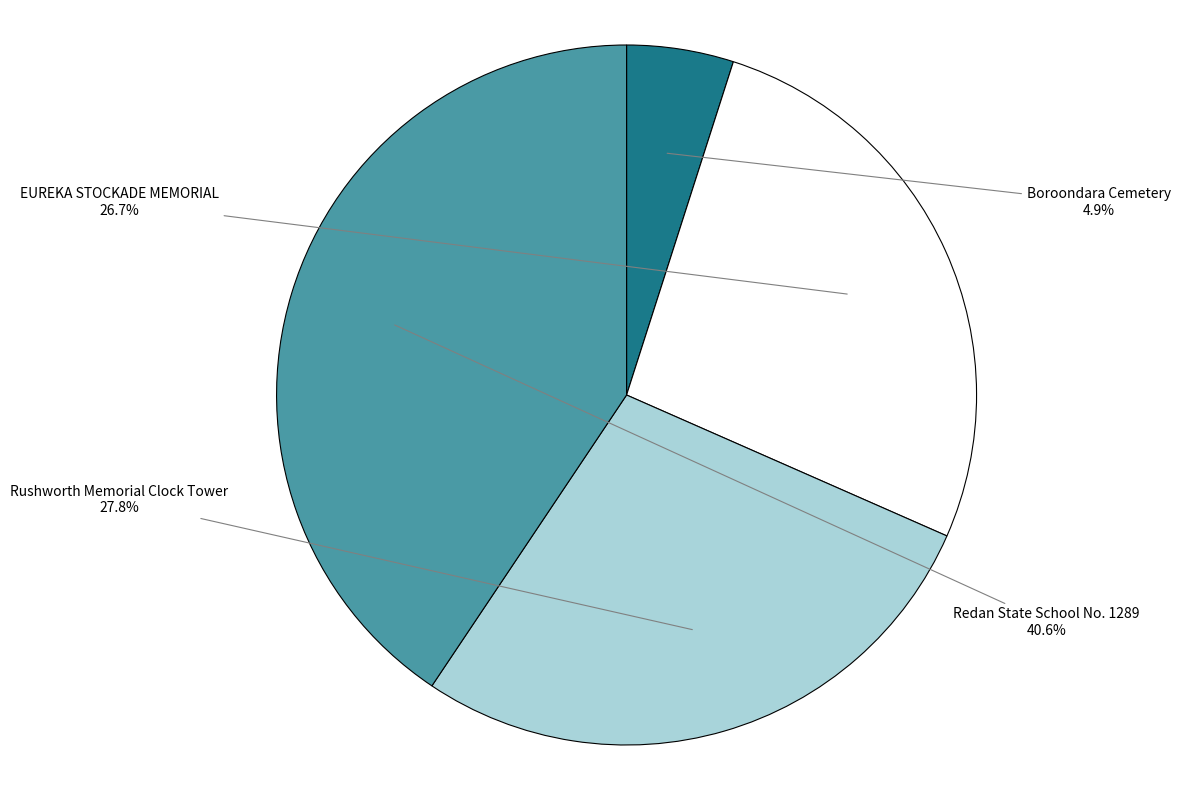

True or false: EUREKA STOCKADE MEMORIAL accounts for 15% of the total.

False